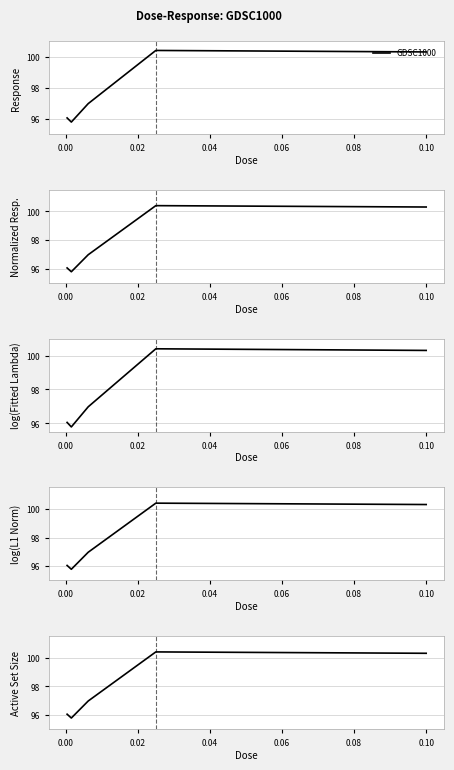

What is the difference between the second highest and second lowest values?

4.3